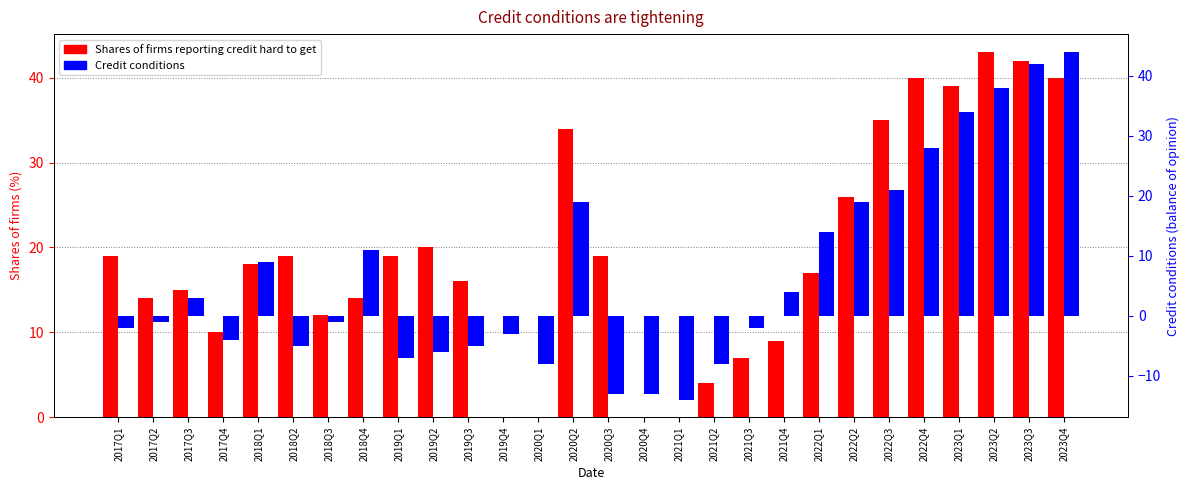

How many values in the Shares of firms reporting credit hard to get series are below 18?

14